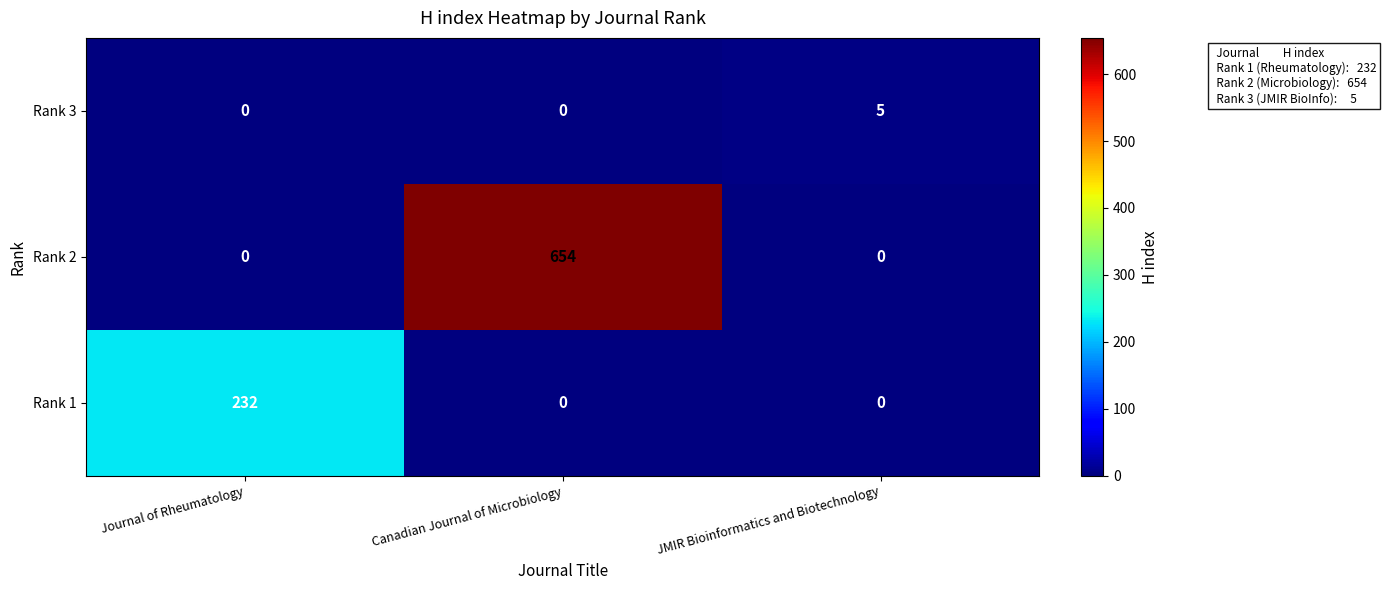

How many Rank 1 values are between 0 and 232?

3